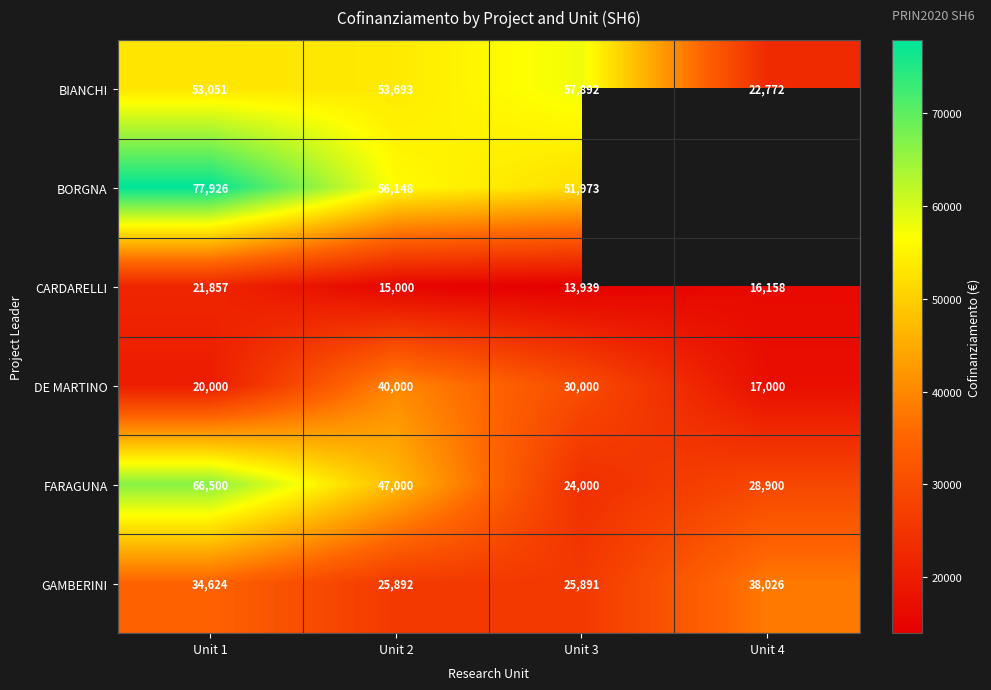

How many data points in FARAGUNA are less than 47000?

2